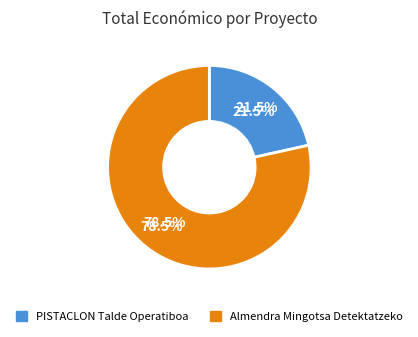

Which category has the biggest portion of the pie?

Almendra Mingotsa Detektatzeko